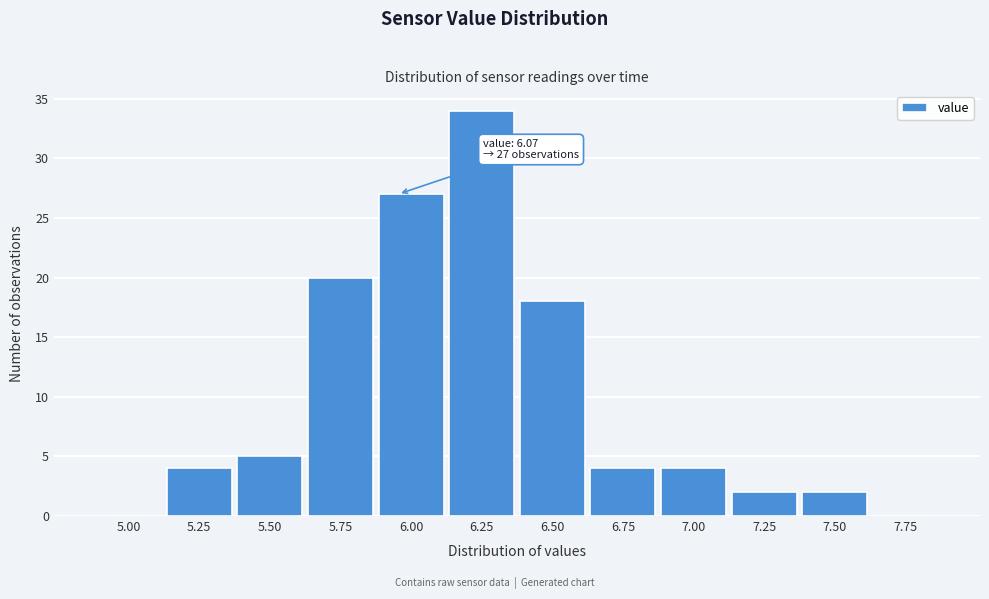

Reading right to left, transcribe all the data shown in this chart.

7.75=0	7.50=2	7.25=2	7.00=4	6.75=4	6.50=18	6.25=34	6.00=27	5.75=20	5.50=5	5.25=4	5.00=0